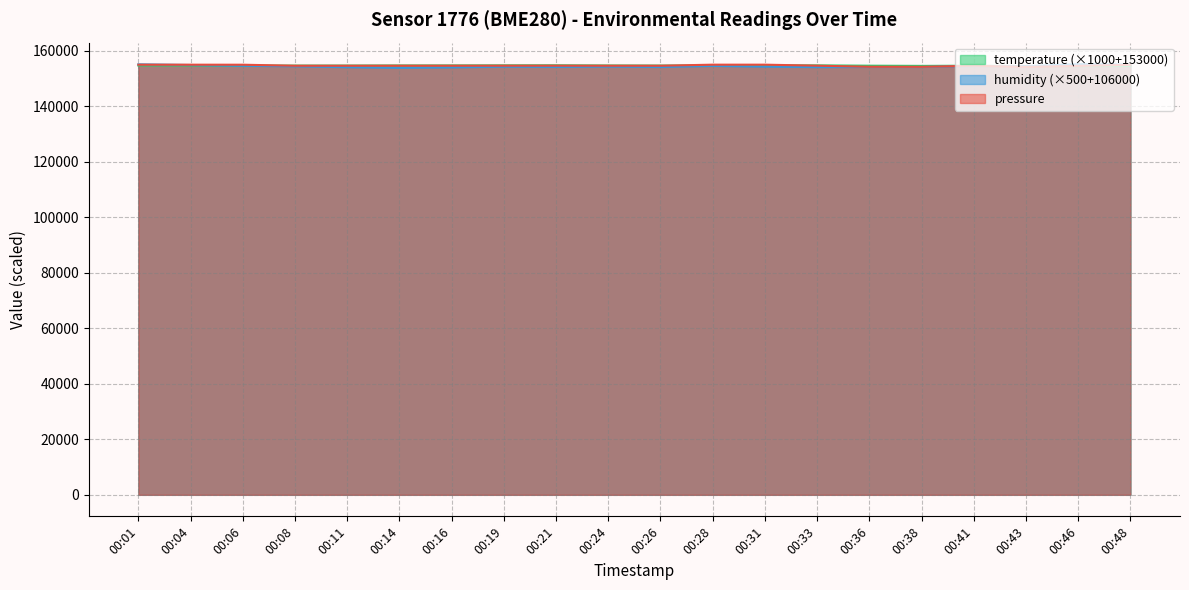

Which series has the largest range (max minus min)?

humidity